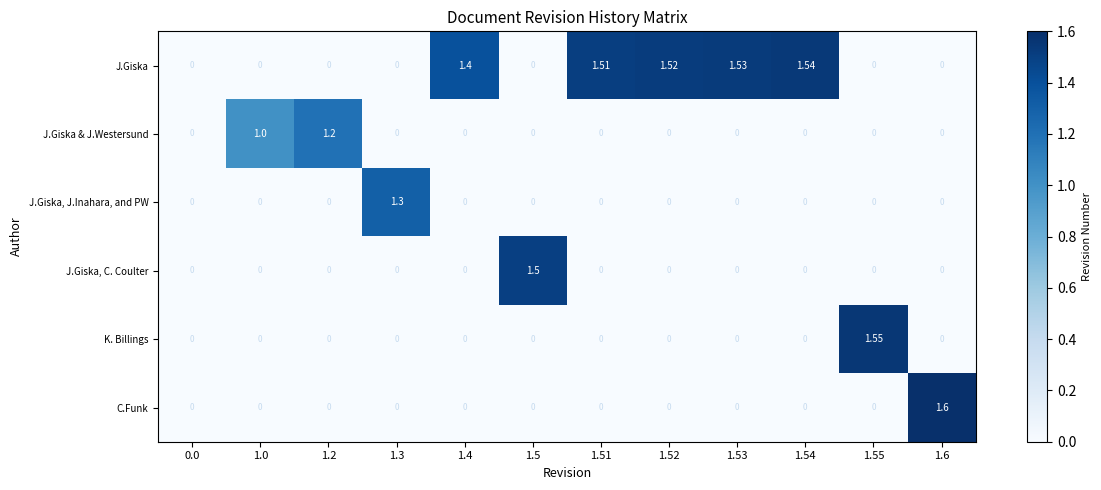

Rank the series by their maximum value, from highest to lowest.

C.Funk, K. Billings, J.Giska, J.Giska, C. Coulter, J.Giska, J.Inahara, and PW, J.Giska & J.Westersund